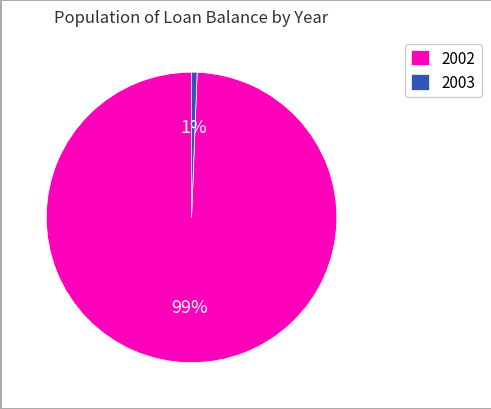

To the nearest percent, what is the combined percentage of 2002 and 2003?

100%